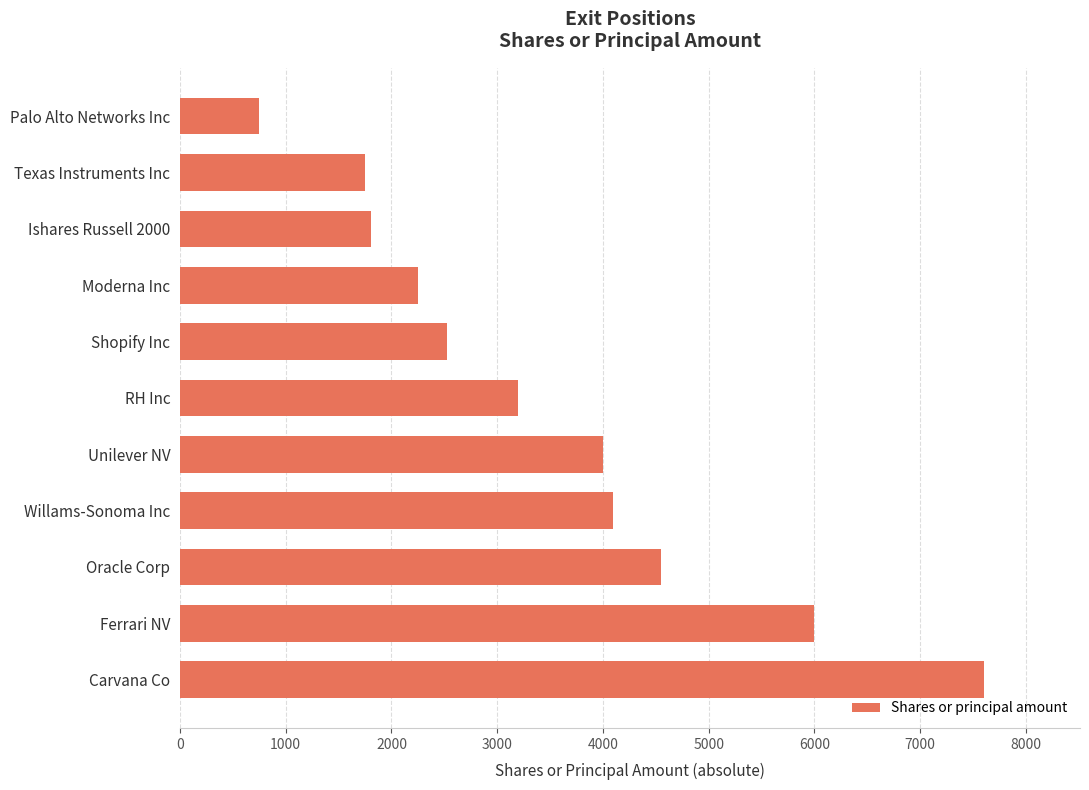

Where is the data nearest to the value 4175?

Willams-Sonoma Inc